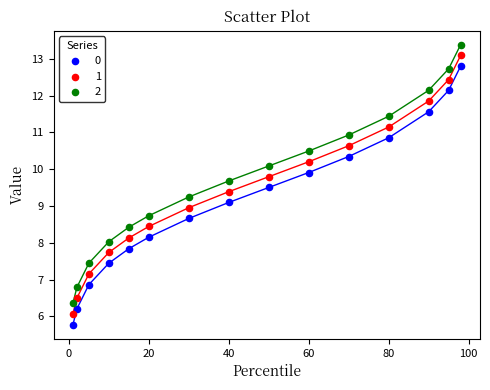

What is the X range (max minus min) for the scatter plot?

97.0